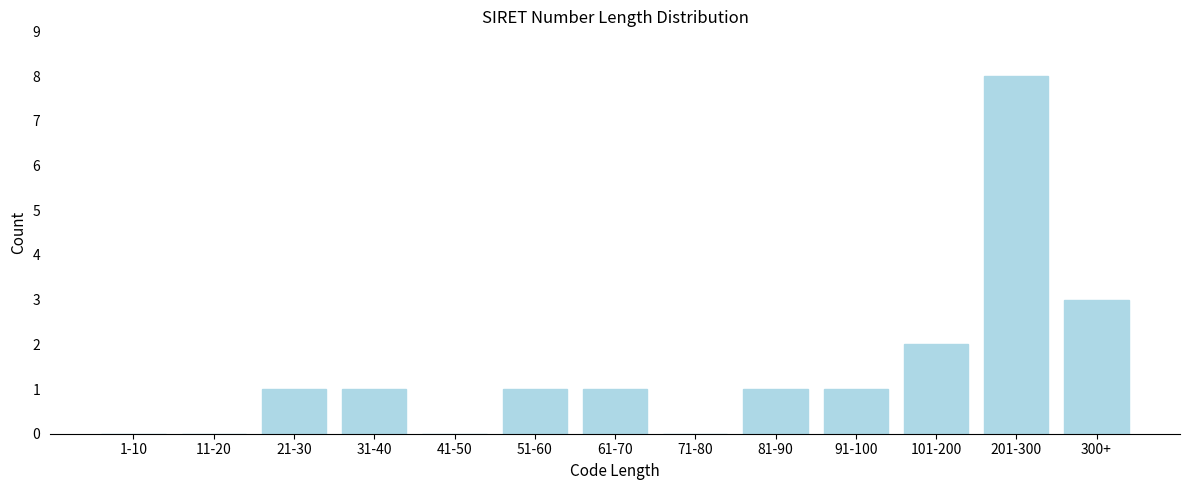

Reading left to right, extract all data points from this chart.

1-10=0	11-20=0	21-30=1	31-40=1	41-50=0	51-60=1	61-70=1	71-80=0	81-90=1	91-100=1	101-200=2	201-300=8	300+=3